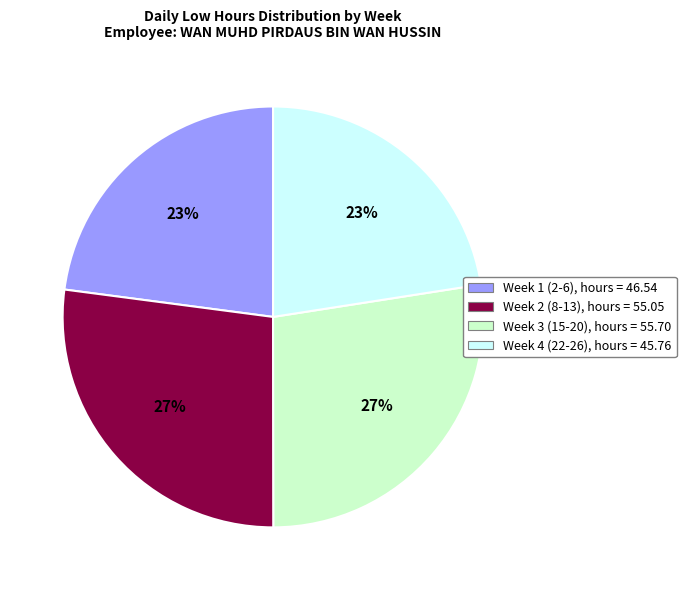

To the nearest percent, what is the average slice percentage?

25%